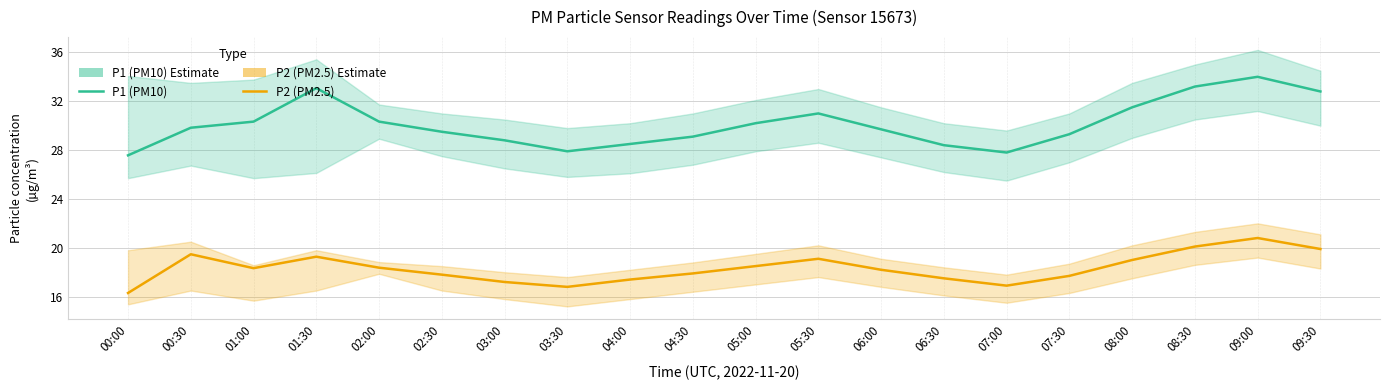

Which category has the highest value across all series?

09:00